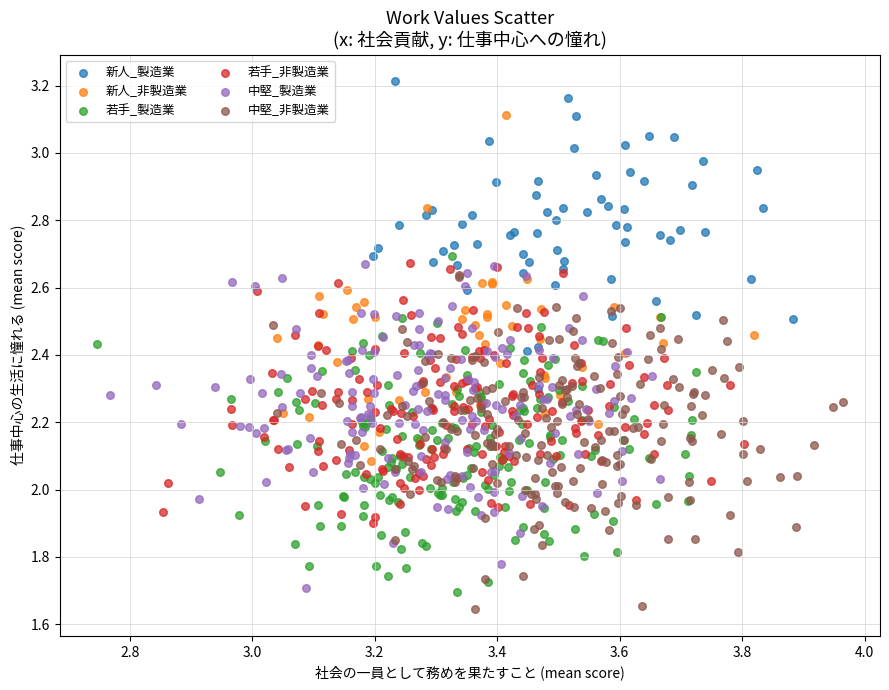

Which series contains the highest Y value?

新人_製造業